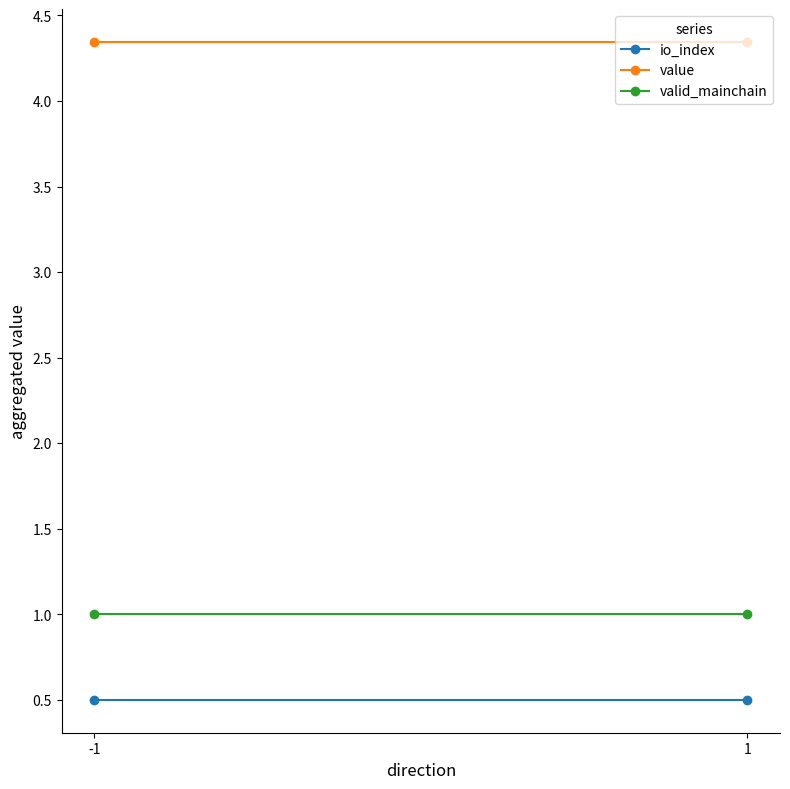

Does the chart have visible grid lines?

No